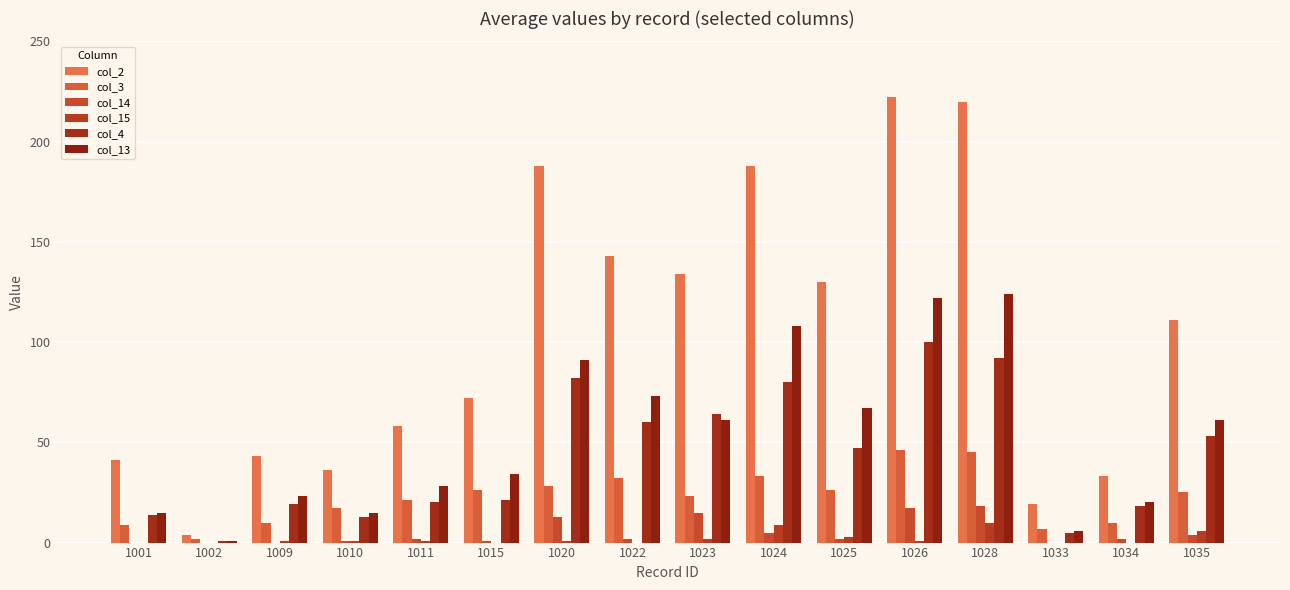

What is the average value of the col_14 series?

5